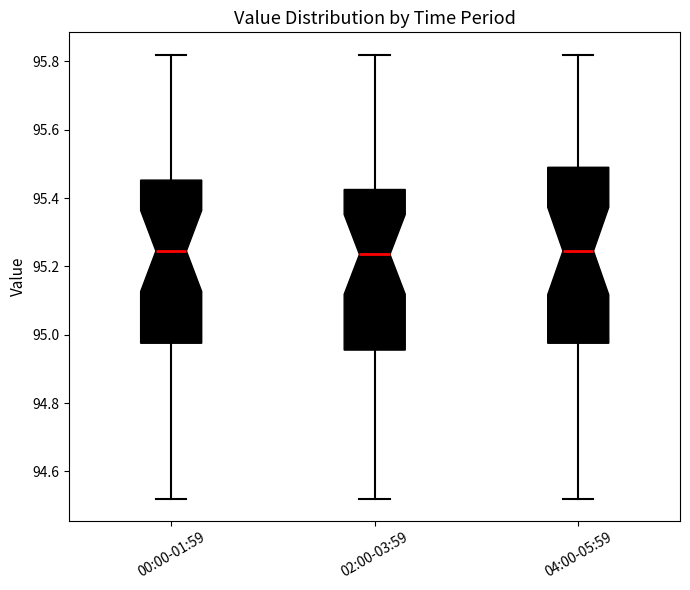

Where is the upper edge of the box for 04:00-05:59 on the y-axis? The values are not printed on the chart, so give them approximately, as read against the axis.

95.50